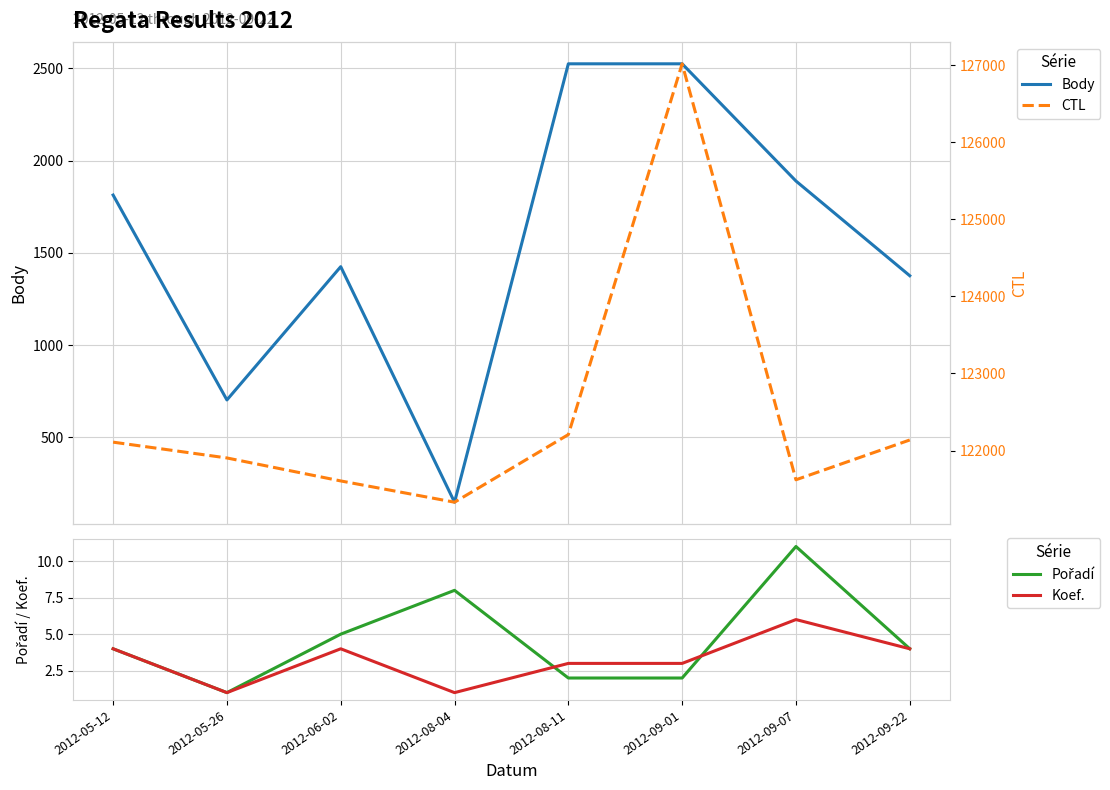

What is the sum of the Koef. values at 2012-09-01 and 2012-05-12?

7